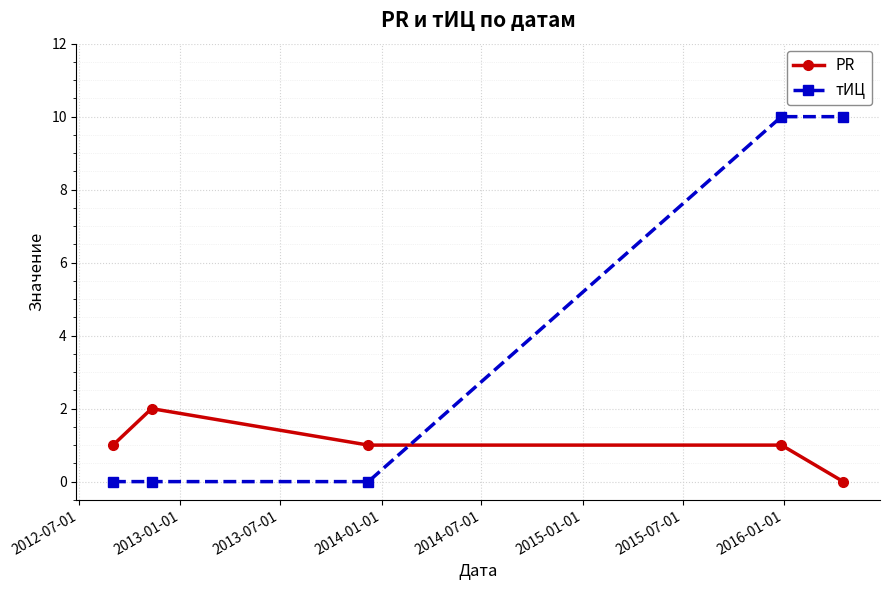

Count the PR values in the range 1 to 2.

4